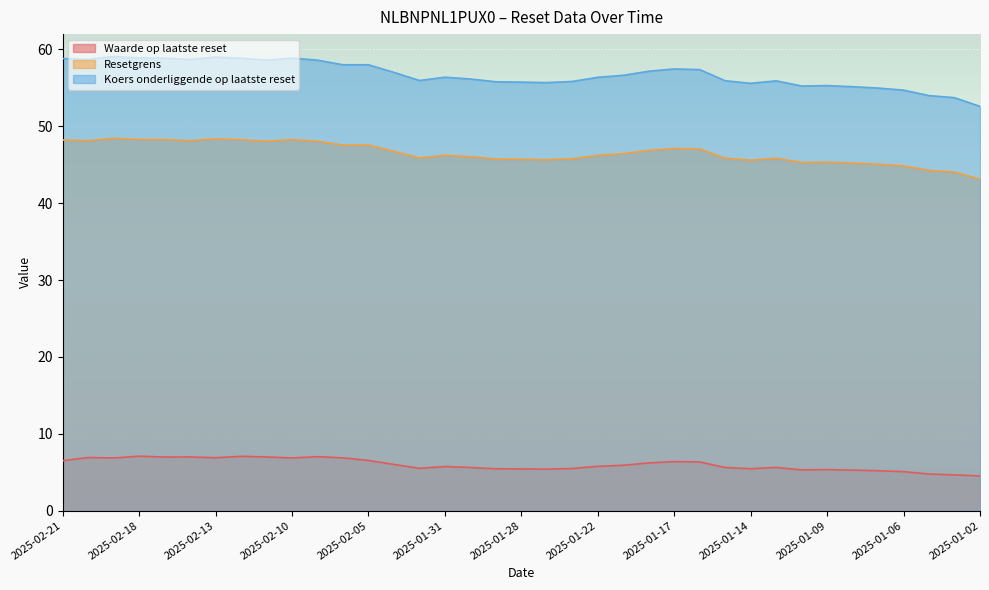

True or false: Resetgrens has more than 2 points higher than both neighbors.

True